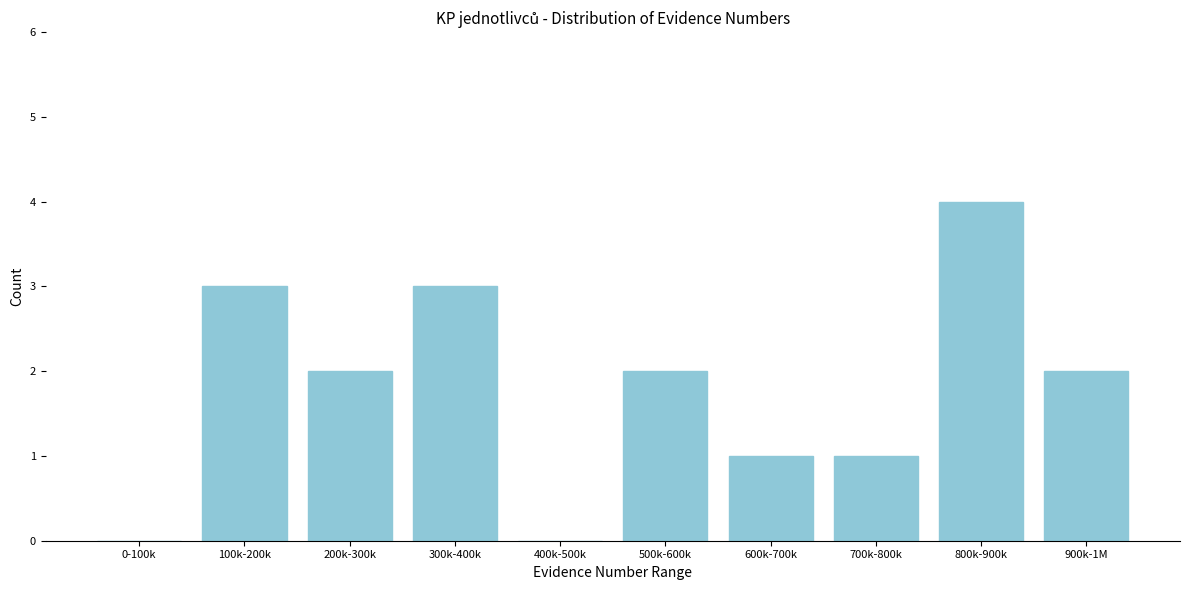

Reading left to right, extract all data points from this chart.

0-100k=0	100k-200k=3	200k-300k=2	300k-400k=3	400k-500k=0	500k-600k=2	600k-700k=1	700k-800k=1	800k-900k=4	900k-1M=2